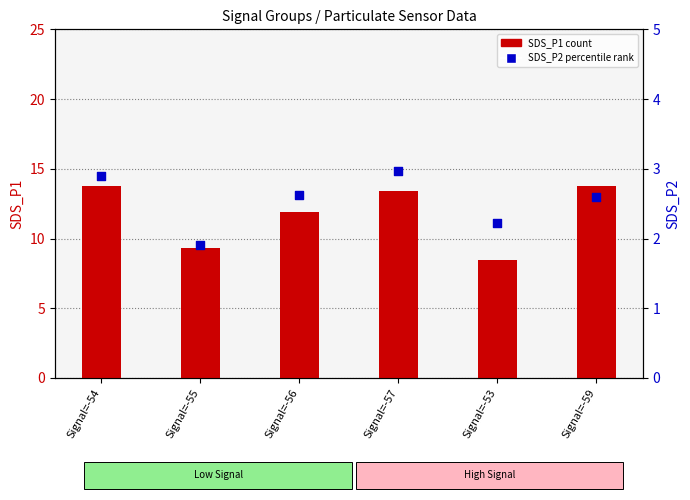

Which series reaches the maximum Y coordinate?

SDS_P1 (count)